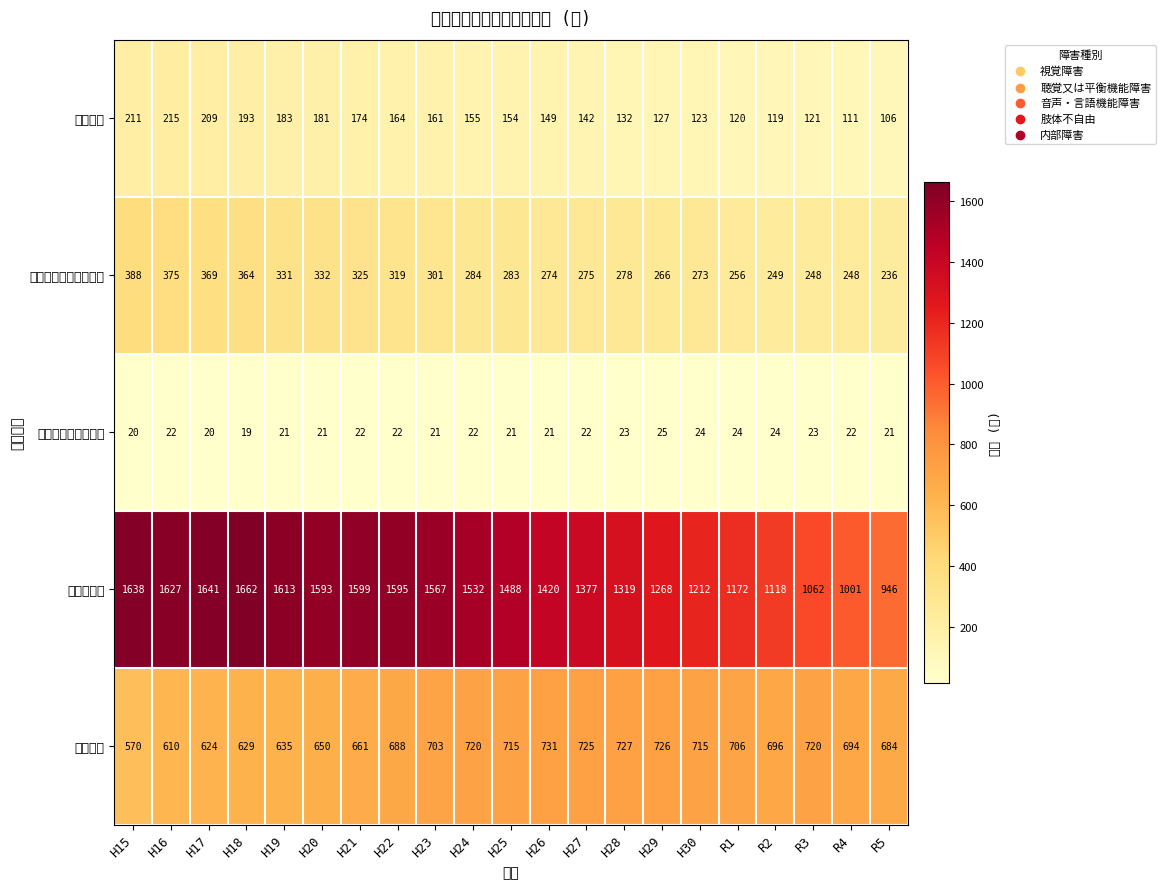

Which series has the largest total across all categories?

肢体不自由